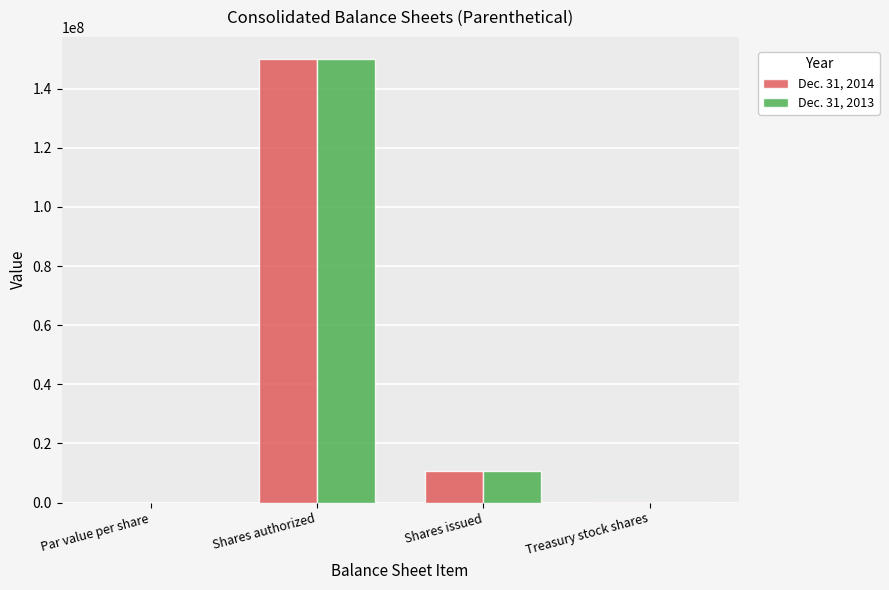

Which label corresponds to the largest value in the chart?

Shares authorized